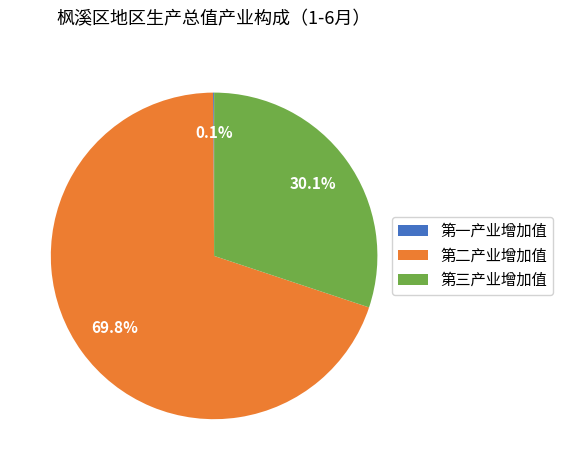

Which slice is the largest?

第二产业增加值